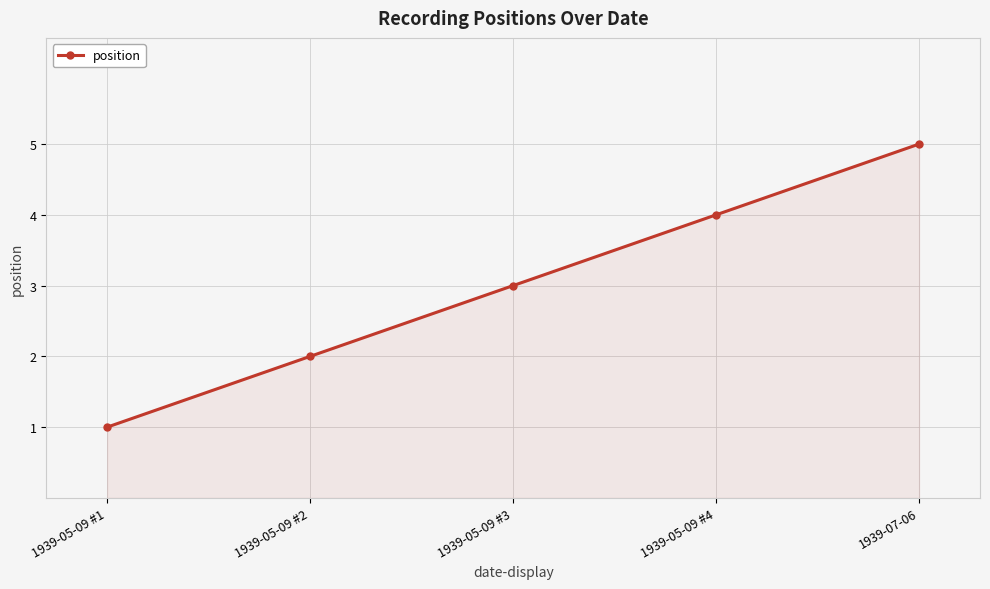

Rank the categories by value from highest to lowest.

1939-07-06, 1939-05-09 #4, 1939-05-09 #3, 1939-05-09 #2, 1939-05-09 #1